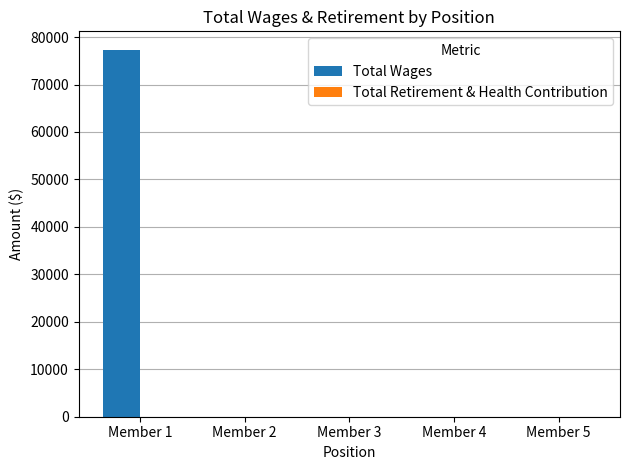

The value at Member 3 is 0. True or false?

True